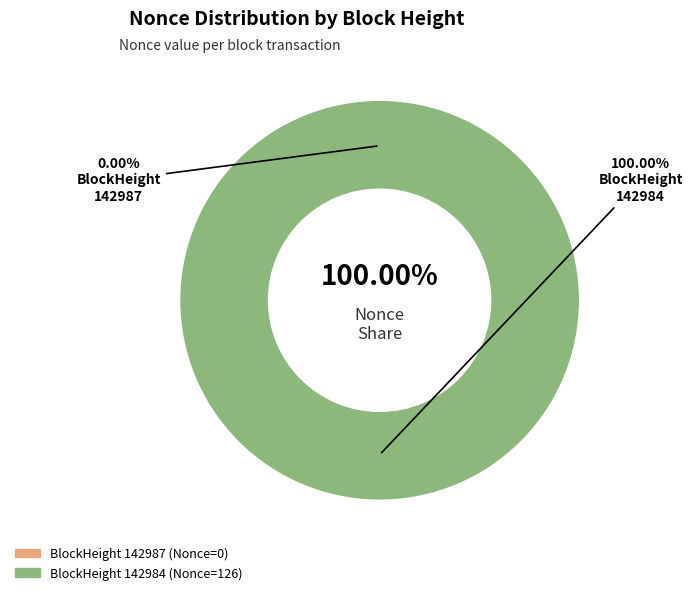

Is it true that 142987 is 11% of the pie?

False